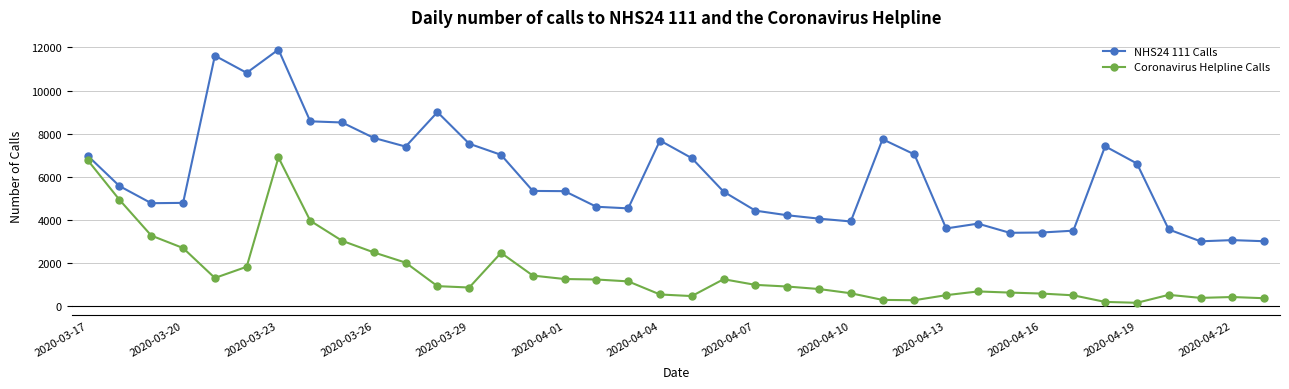

What is the average value of the Coronavirus Helpline Calls series?

1566